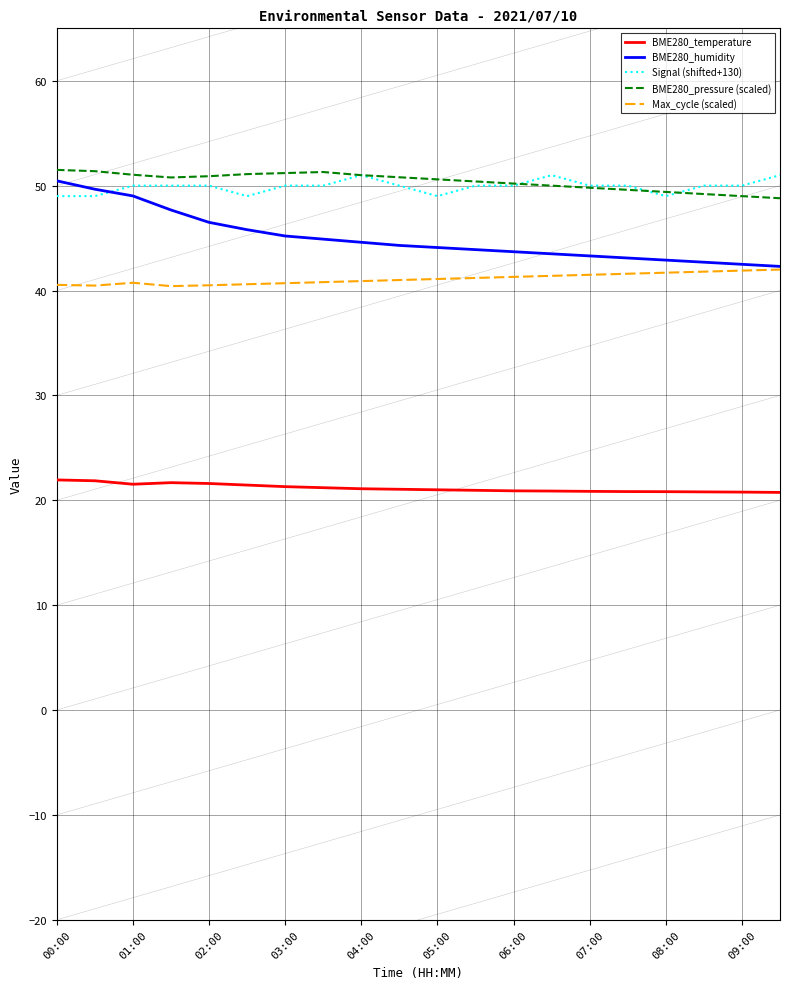

Which series has the widest spread of values?

BME280_humidity